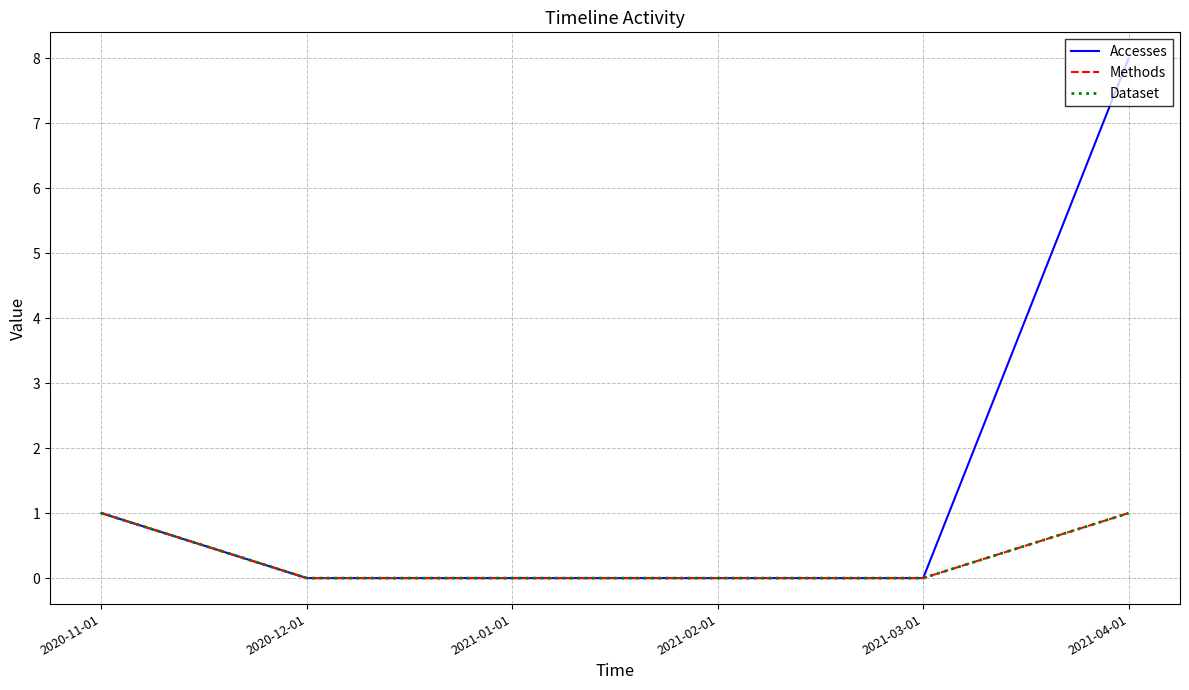

What is the label of the 5th point from the right?

2020-12-01